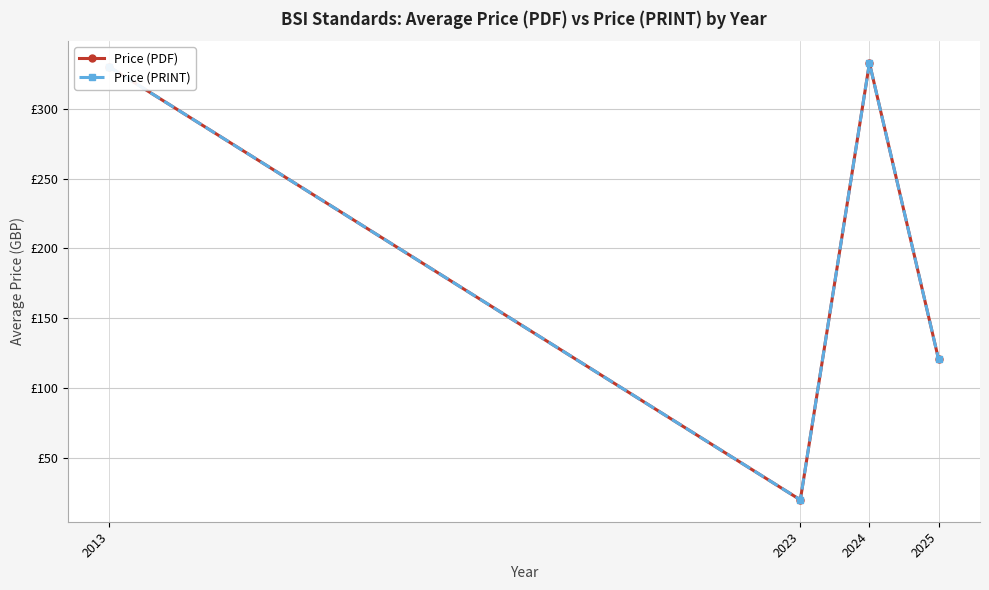

The value of Price (PDF) at 2023 is 20.0. True or false?

True